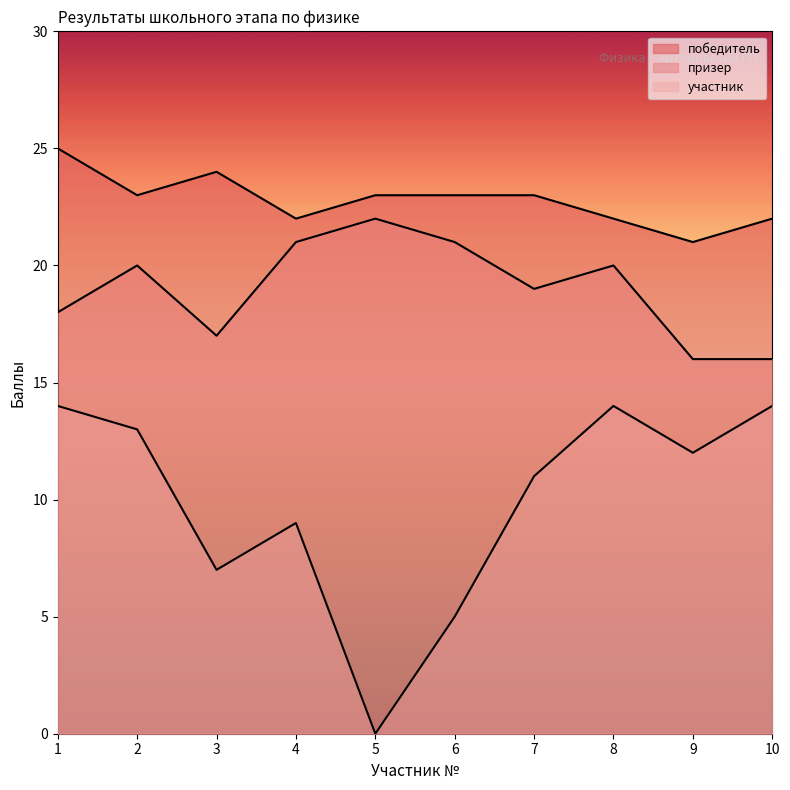

Reading left to right, list all the values displayed in this chart.

победитель: 25	23	24	22	23	23	23	22	21	22
призер: 18	20	17	21	22	21	19	20	16	16
участник: 14	13	7	9	0	5	11	14	12	14